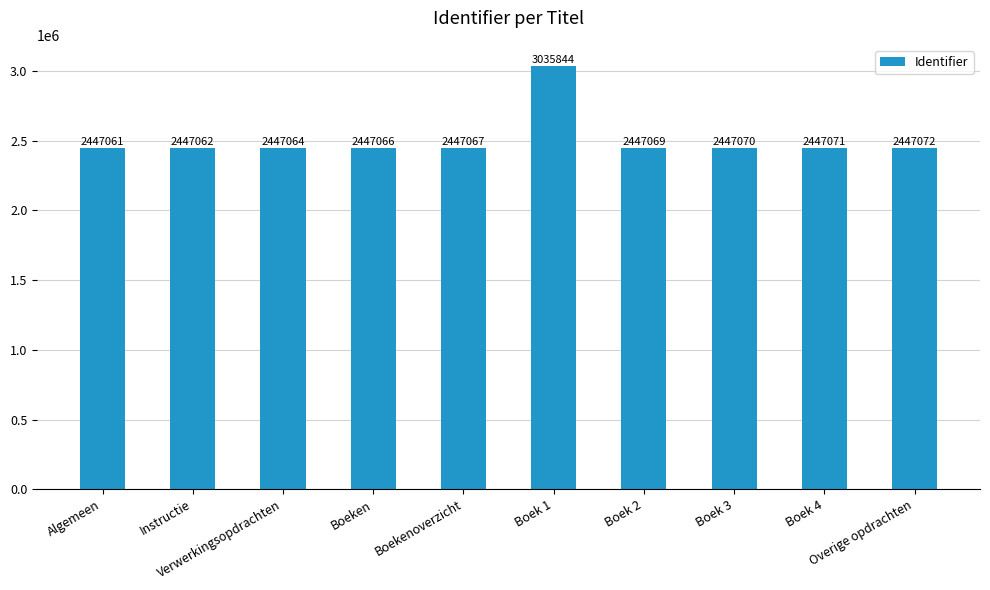

Reading left to right, transcribe all the data shown in this chart.

Algemeen=2447061	Instructie=2447062	Verwerkingsopdrachten=2447064	Boeken=2447066	Boekenoverzicht=2447067	Boek 1=3035844	Boek 2=2447069	Boek 3=2447070	Boek 4=2447071	Overige opdrachten=2447072